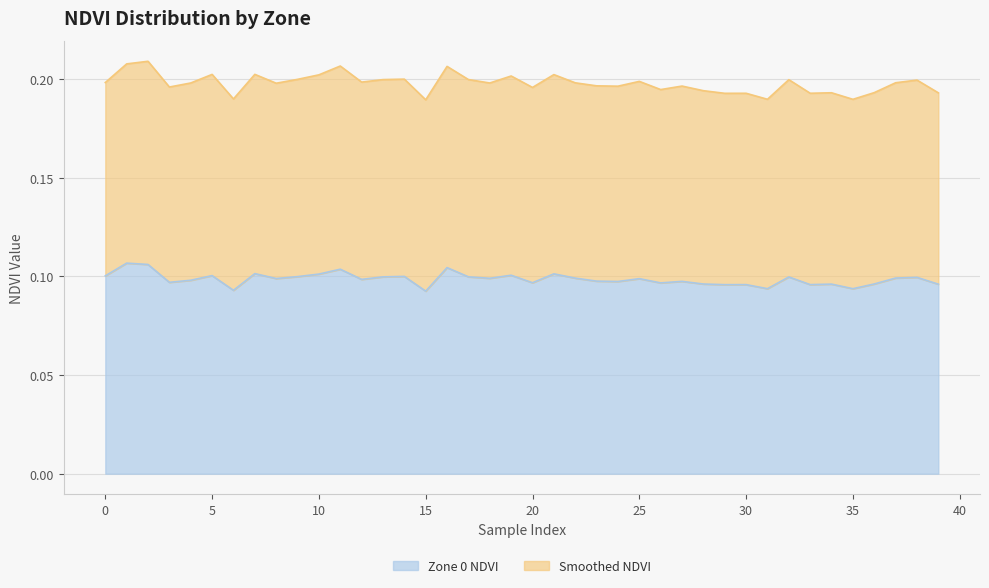

Reading left to right, extract all data points from this chart.

0.1	0.1	0.1	0.1	0.1	0.1	0.1	0.1	0.1	0.1	0.1	0.1	0.1	0.1	0.1	0.1	0.1	0.1	0.1	0.1	0.1	0.1	0.1	0.1	0.1	0.1	0.1	0.1	0.1	0.1	0.1	0.1	0.1	0.1	0.1	0.1	0.1	0.1	0.1	0.1